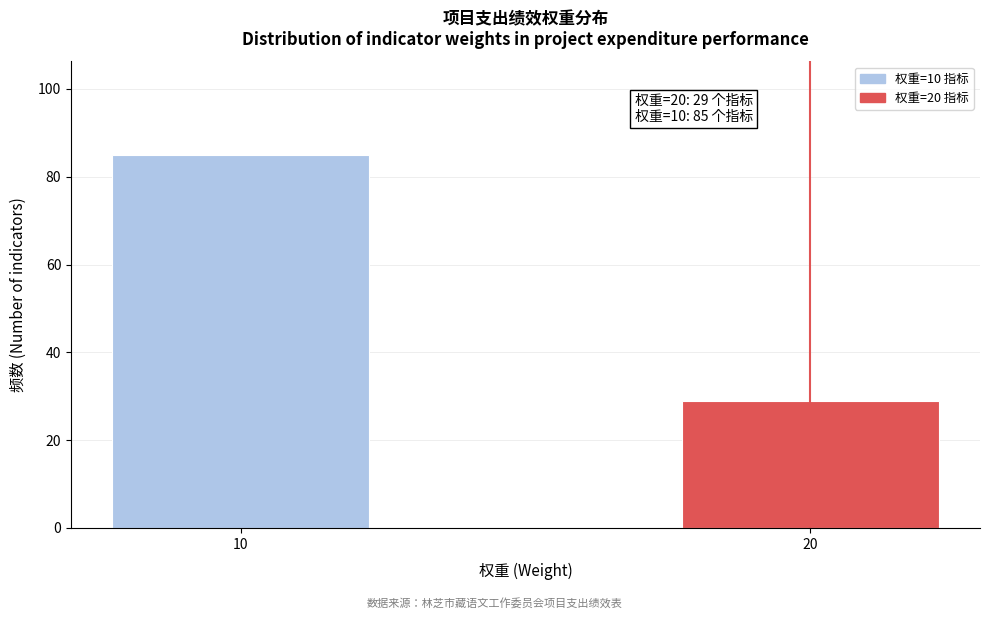

Reading right to left, list all the values displayed in this chart.

20=29	10=85